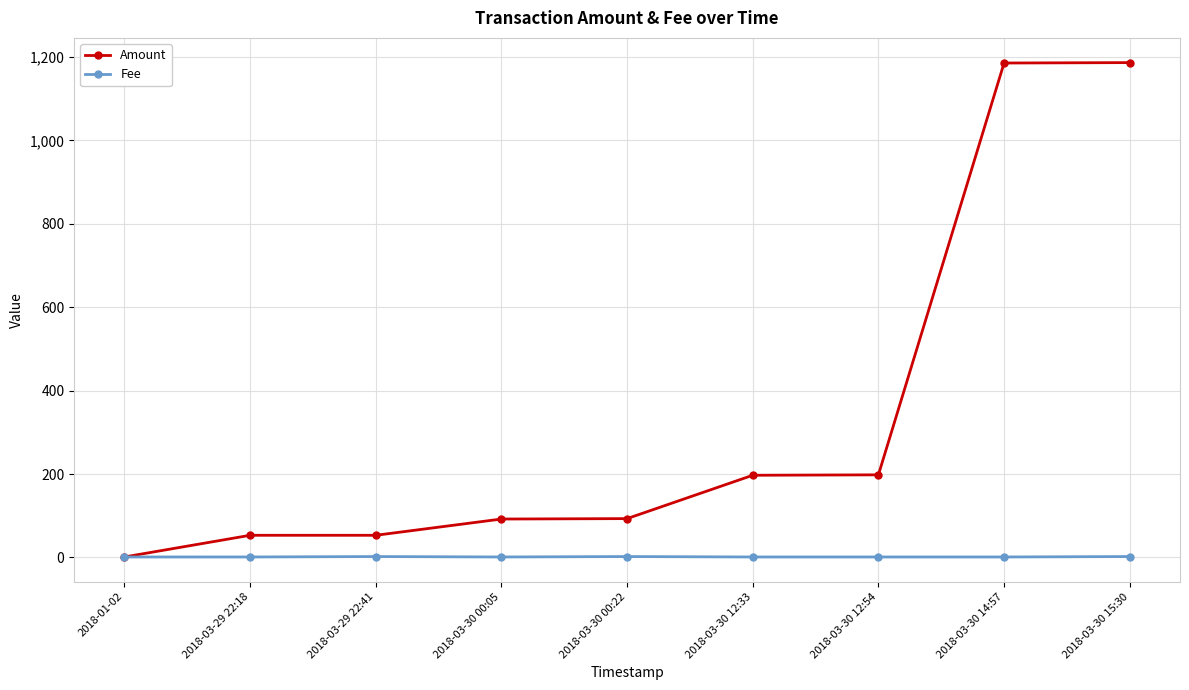

At which label does Amount reach its minimum?

2018-01-02